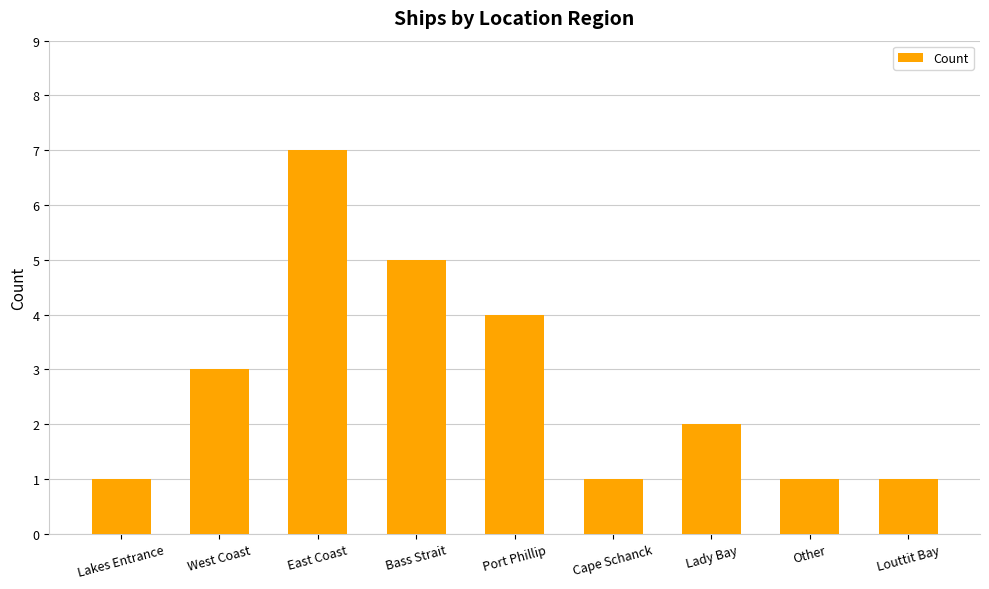

How many distinct data groups are displayed?

1